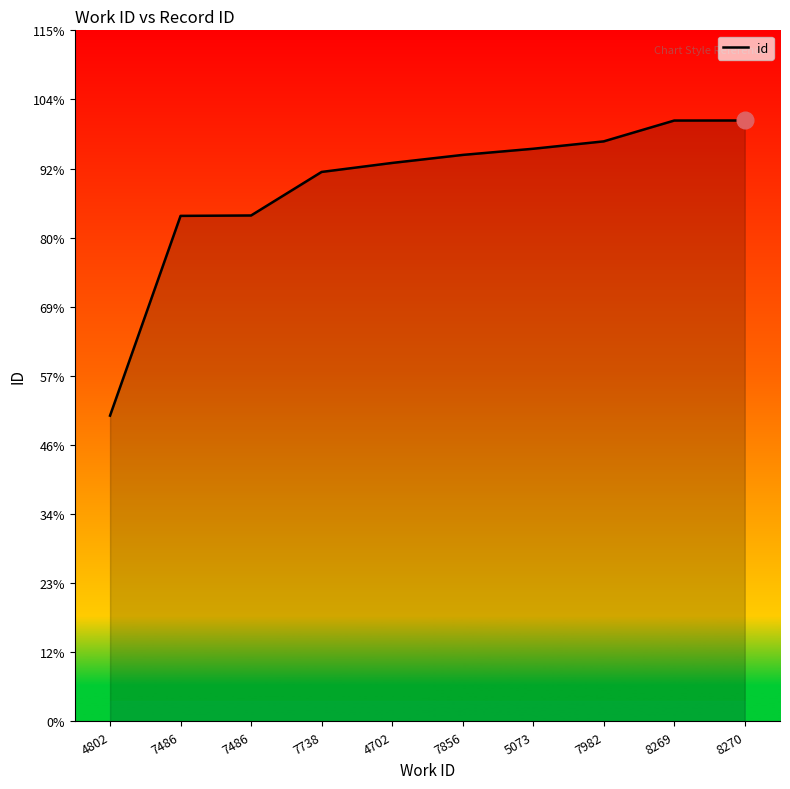

Is this an area chart (filled region under the line)?

Yes